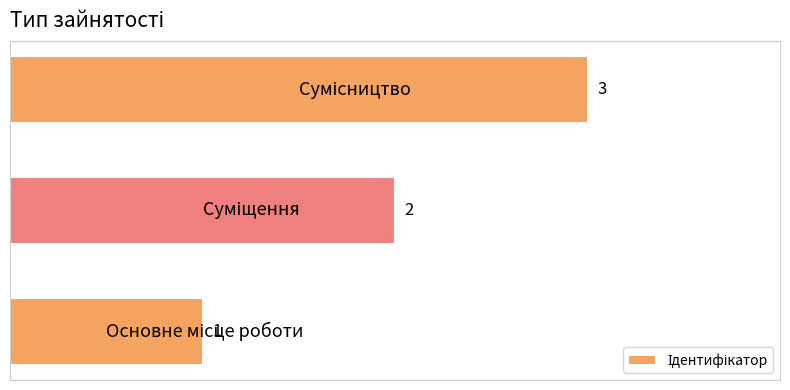

Count the values in the range 1 to 3.

3